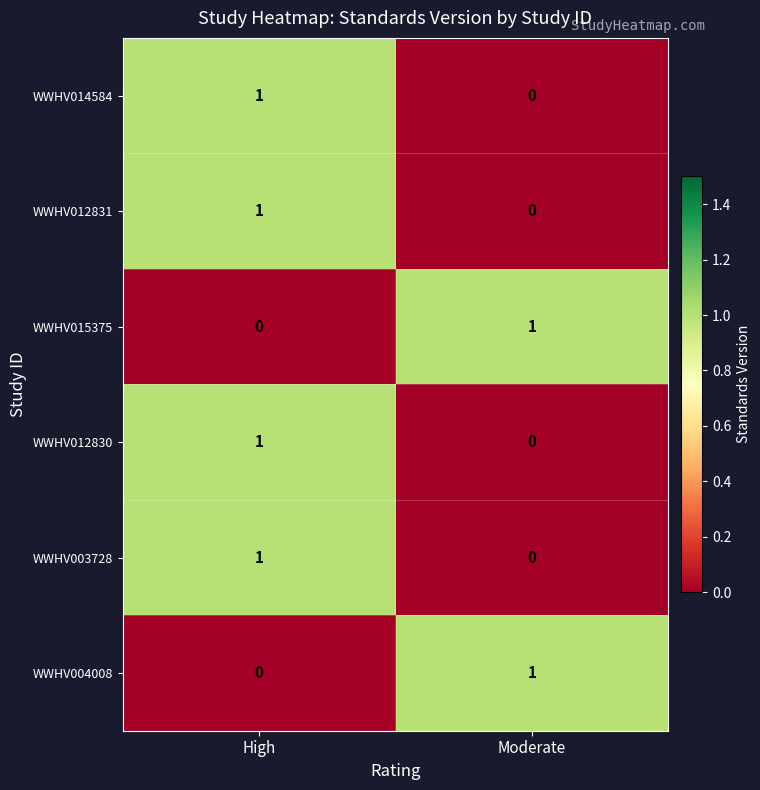

Reading left to right, extract all data points from this chart.

WWHV014584: 1	0
WWHV012831: 1	0
WWHV015375: 0	1
WWHV012830: 1	0
WWHV003728: 1	0
WWHV004008: 0	1